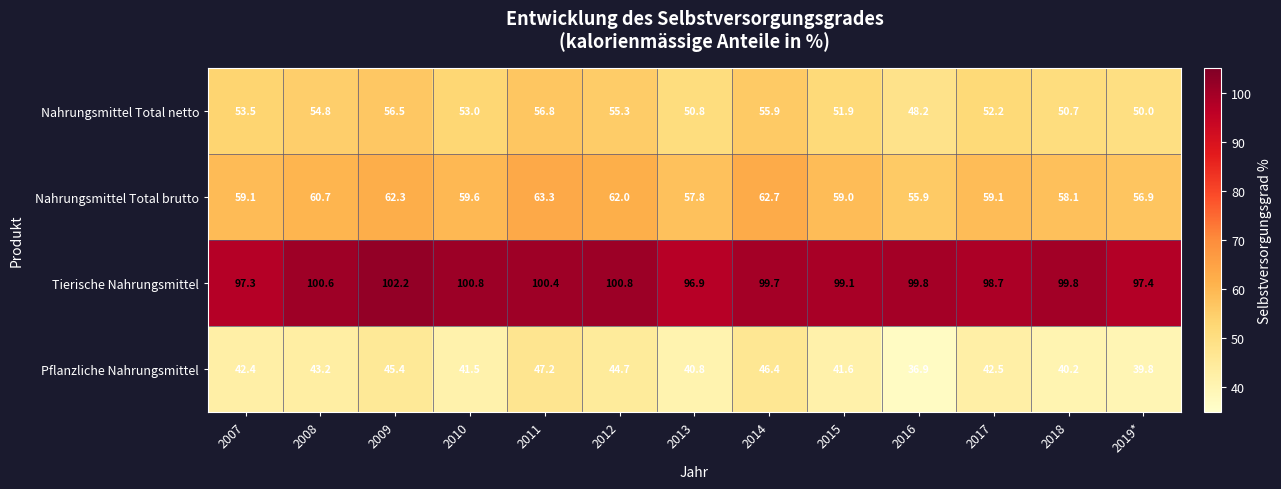

Which series changed the most between 2012 and 2015?

Nahrungsmittel Total netto